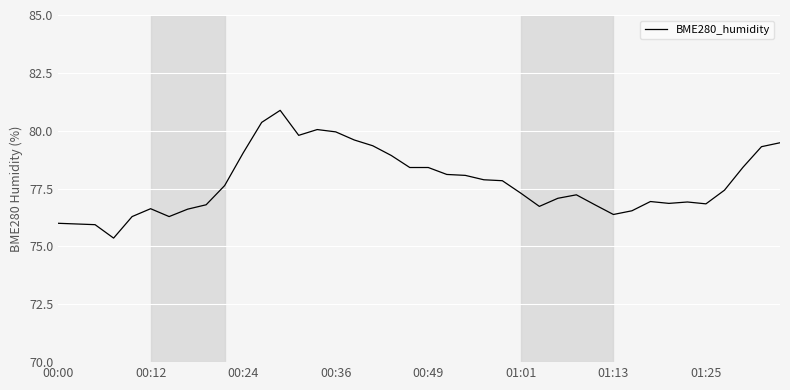

What is the greatest value displayed?

80.9